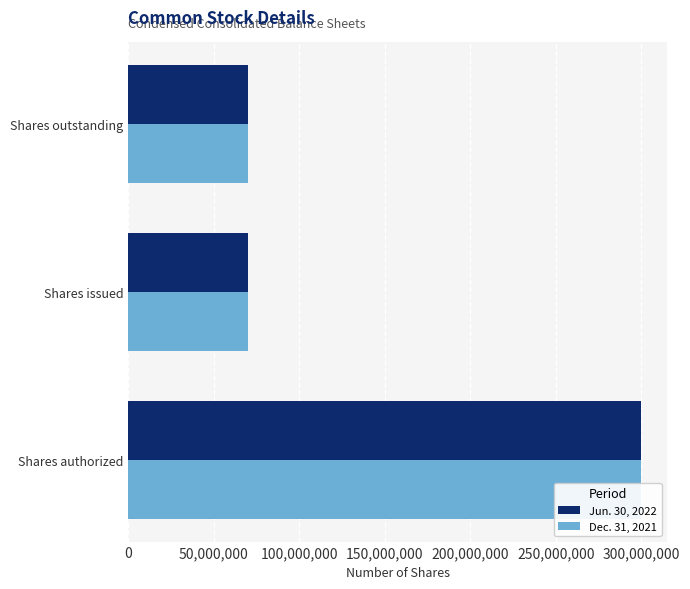

Reading left to right, transcribe all the data shown in this chart.

Jun. 30, 2022: 300000000	70067147	70067147
Dec. 31, 2021: 300000000	70067147	70067147